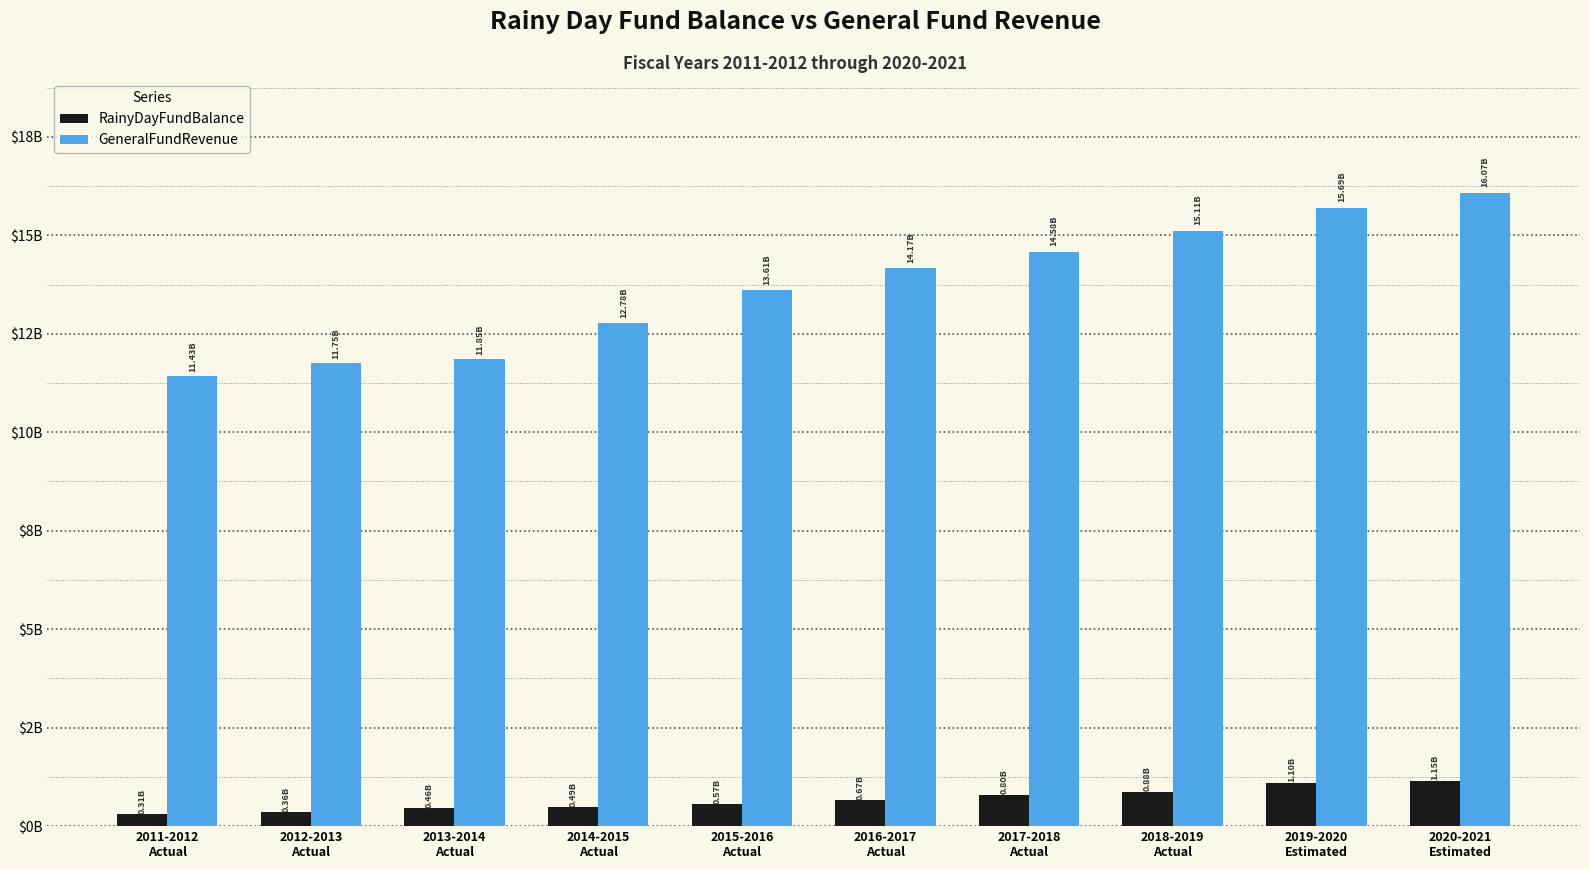

What are all the series names shown in the legend?

RainyDayFundBalance, GeneralFundRevenue